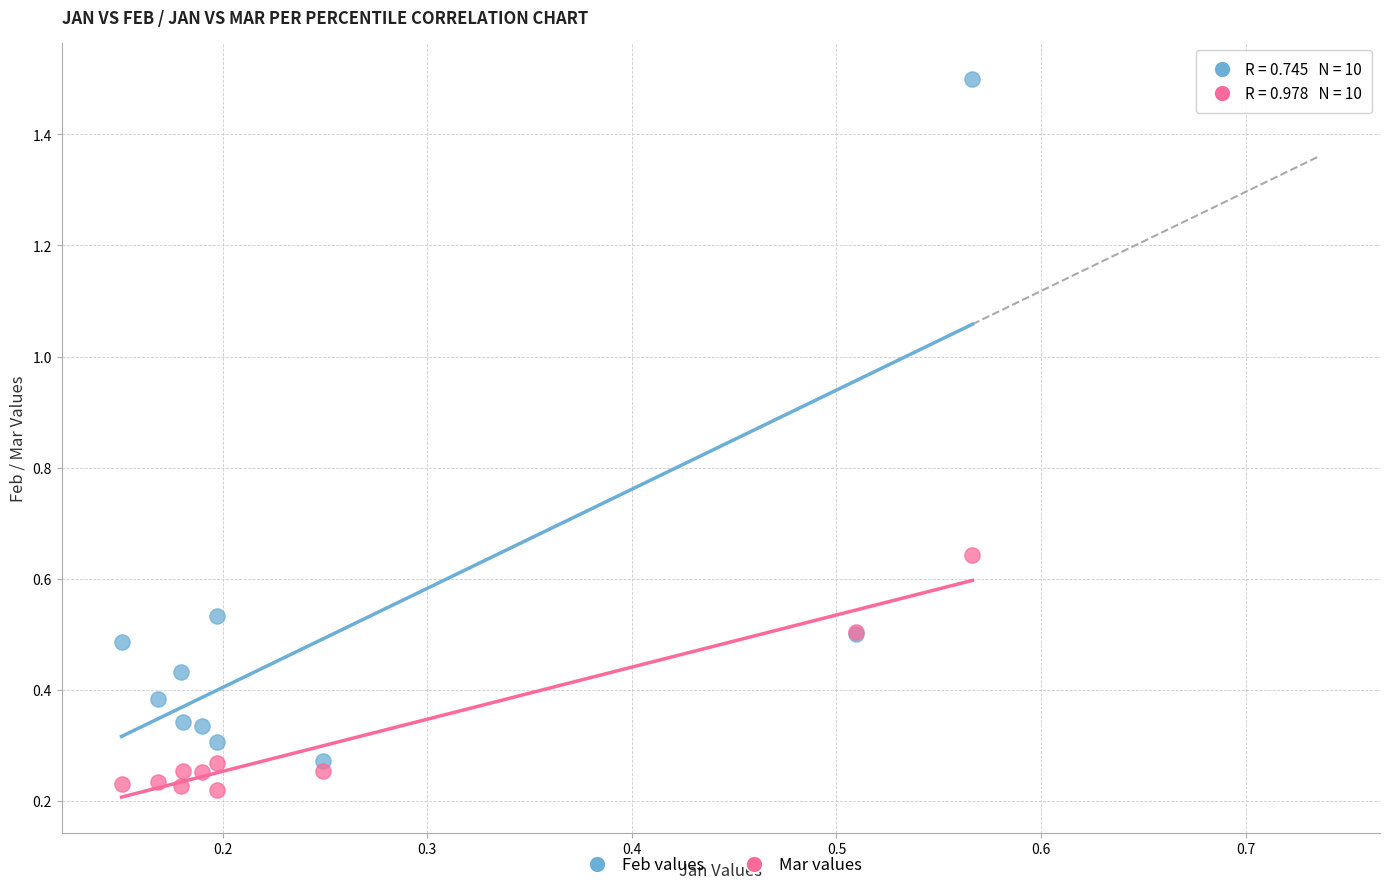

Which series has the largest Y range (max minus min)?

Feb values